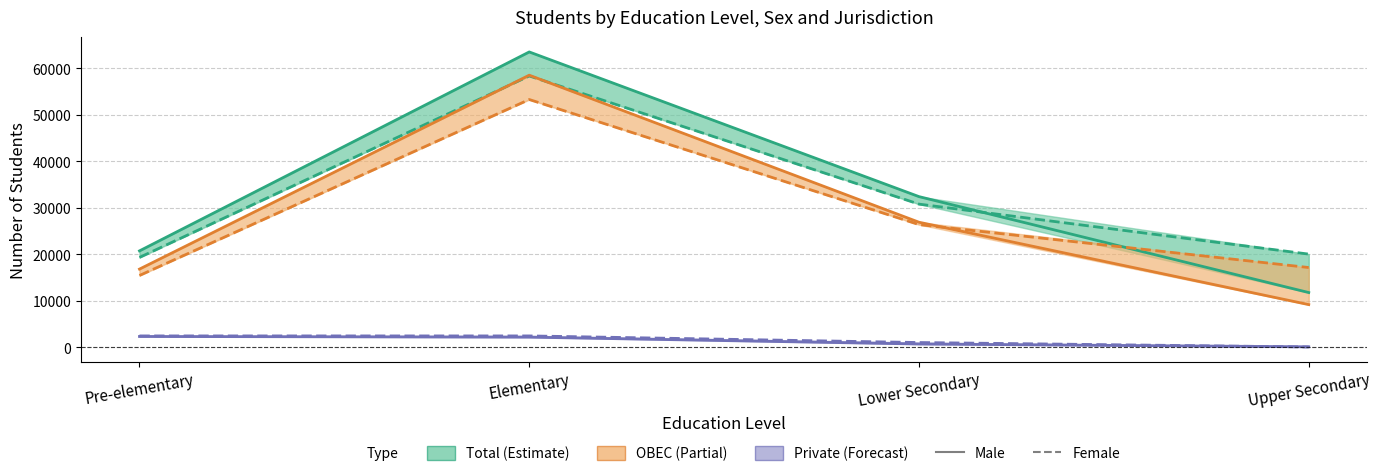

What are all the series names shown in the legend?

Total Male, Total Female, OBEC Male, OBEC Female, Private Male, Private Female